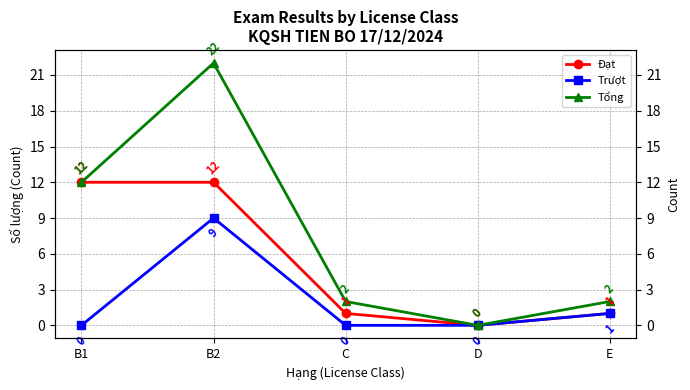

Which has a higher value, C or B2?

B2